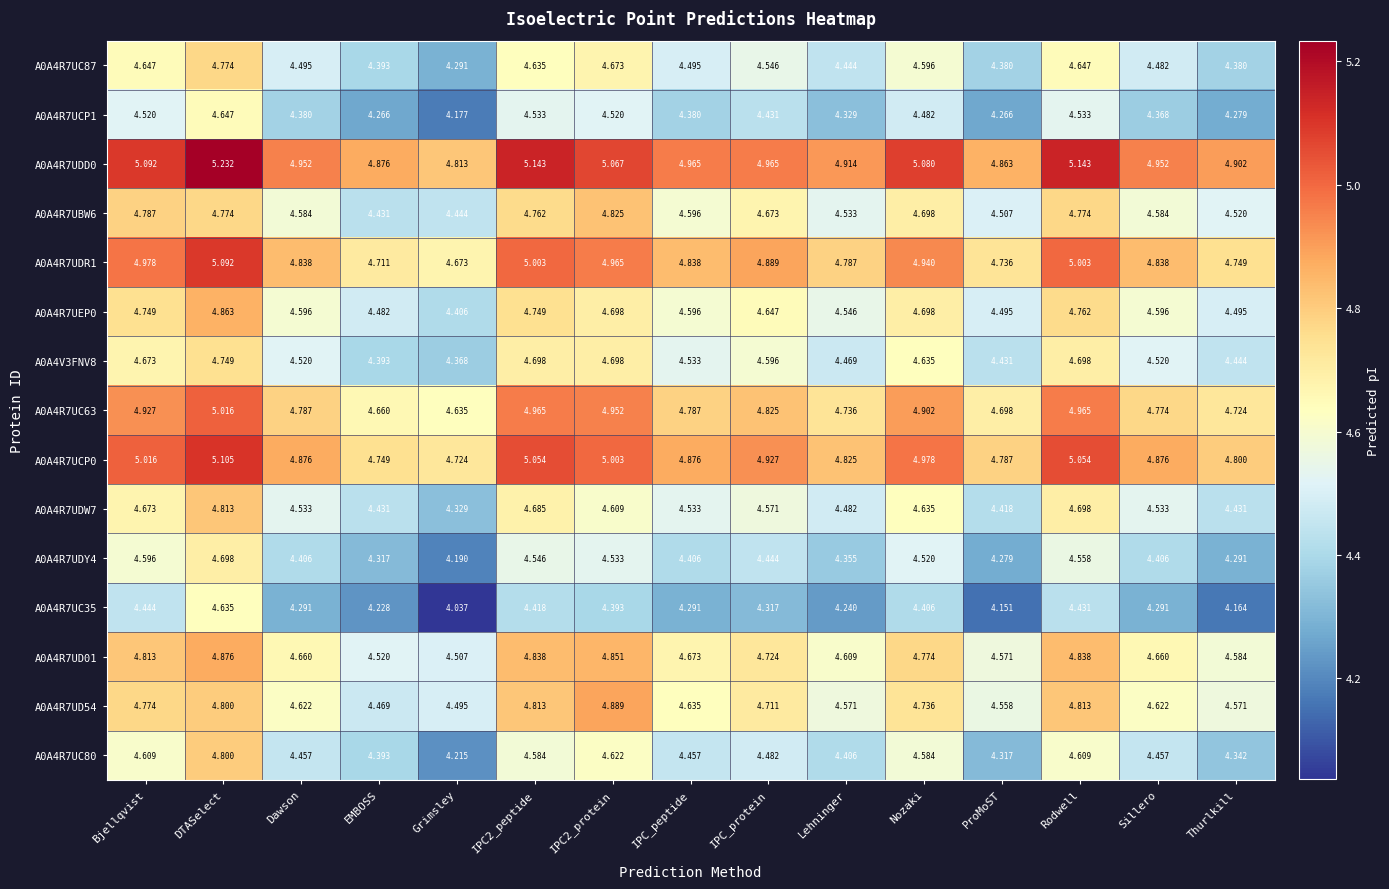

At which label does A0A4V3FNV8 reach its peak?

DTASelect